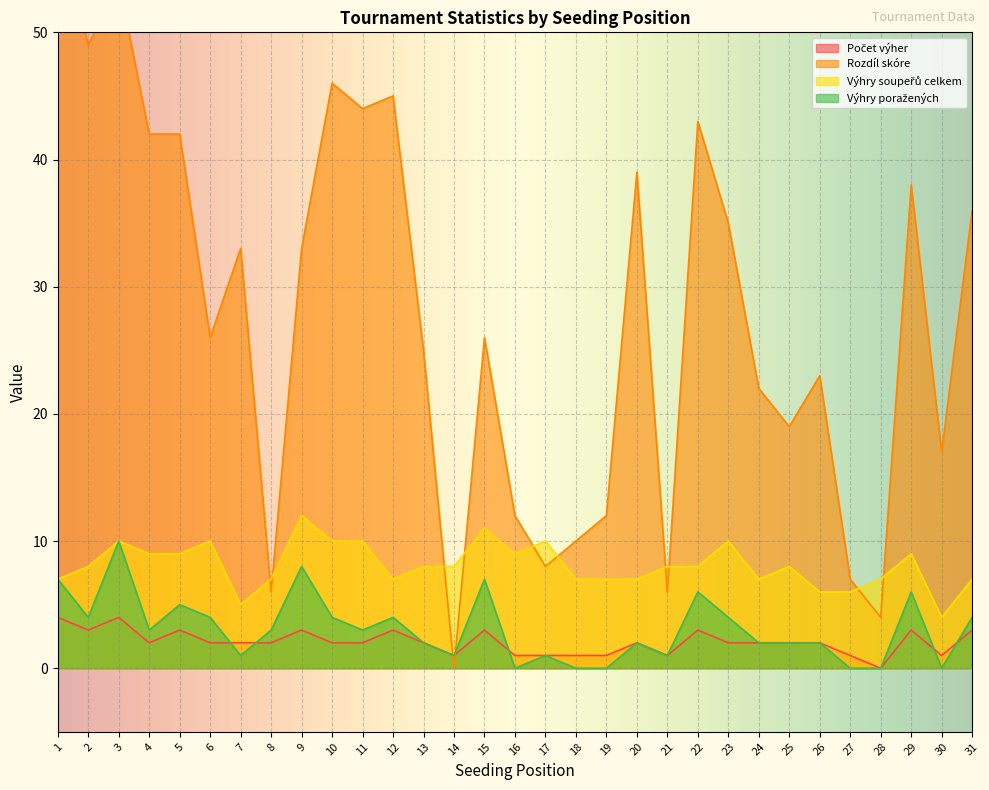

Reading left to right, list all the values displayed in this chart.

Počet výher: 1=4	2=3	3=4	4=2	5=3	6=2	7=2	8=2	9=3	10=2	11=2	12=3	13=2	14=1	15=3	16=1	17=1	18=1	19=1	20=2	21=1	22=3	23=2	24=2	25=2	26=2	27=1	28=0	29=3	30=1	31=3
Rozdíl skóre: 1=59	2=49	3=54	4=42	5=42	6=26	7=33	8=6	9=33	10=46	11=44	12=45	13=25	14=0	15=26	16=12	17=8	18=10	19=12	20=39	21=6	22=43	23=35	24=22	25=19	26=23	27=7	28=4	29=38	30=17	31=36
Výhry soupeřů celkem: 1=7	2=8	3=10	4=9	5=9	6=10	7=5	8=7	9=12	10=10	11=10	12=7	13=8	14=8	15=11	16=9	17=10	18=7	19=7	20=7	21=8	22=8	23=10	24=7	25=8	26=6	27=6	28=7	29=9	30=4	31=7
Výhry poražených: 1=7	2=4	3=10	4=3	5=5	6=4	7=1	8=3	9=8	10=4	11=3	12=4	13=2	14=1	15=7	16=0	17=1	18=0	19=0	20=2	21=1	22=6	23=4	24=2	25=2	26=2	27=0	28=0	29=6	30=0	31=4